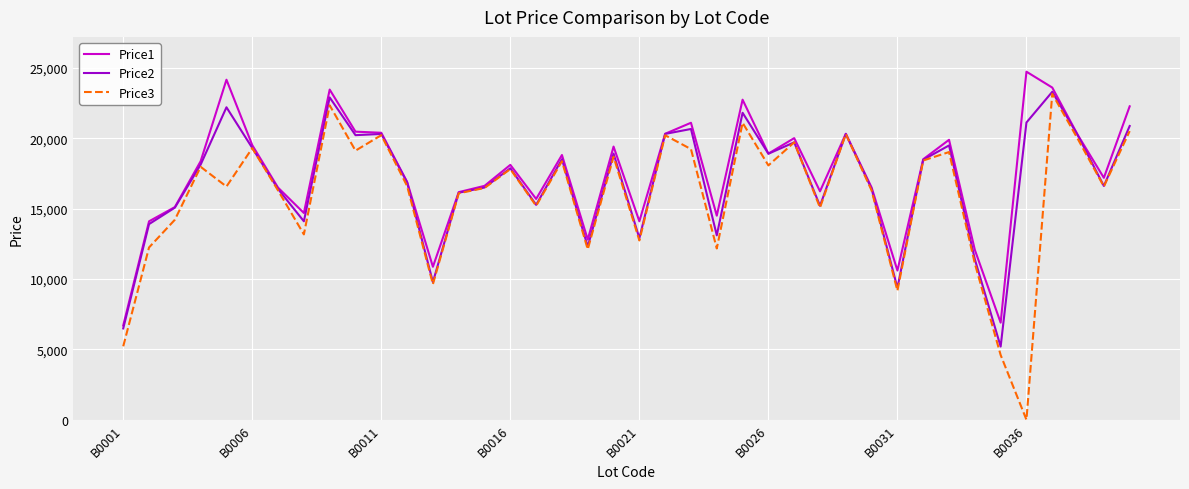

Which series has the largest range (max minus min)?

Price3